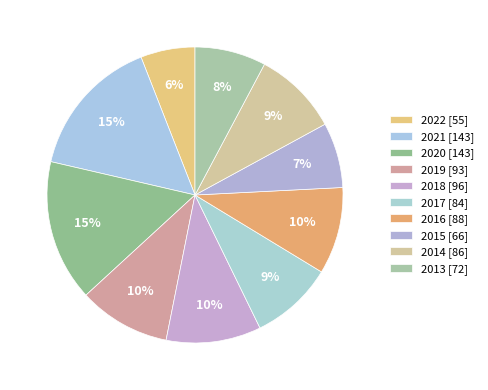

Rank the categories by value from highest to lowest.

2021, 2020, 2018, 2019, 2016, 2014, 2017, 2013, 2015, 2022